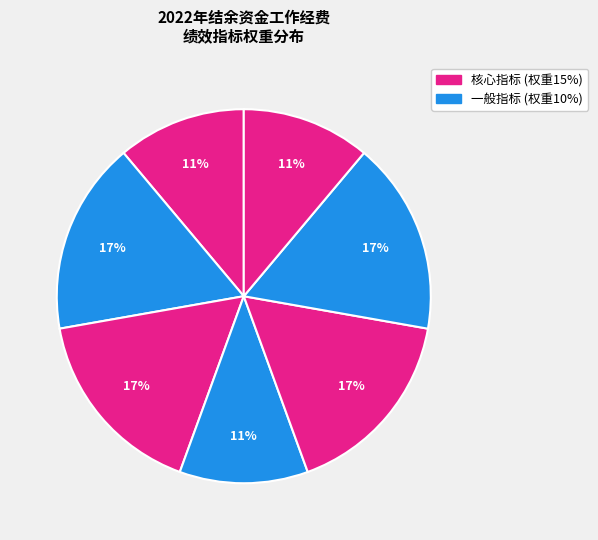

How many slices are in this pie chart?

7